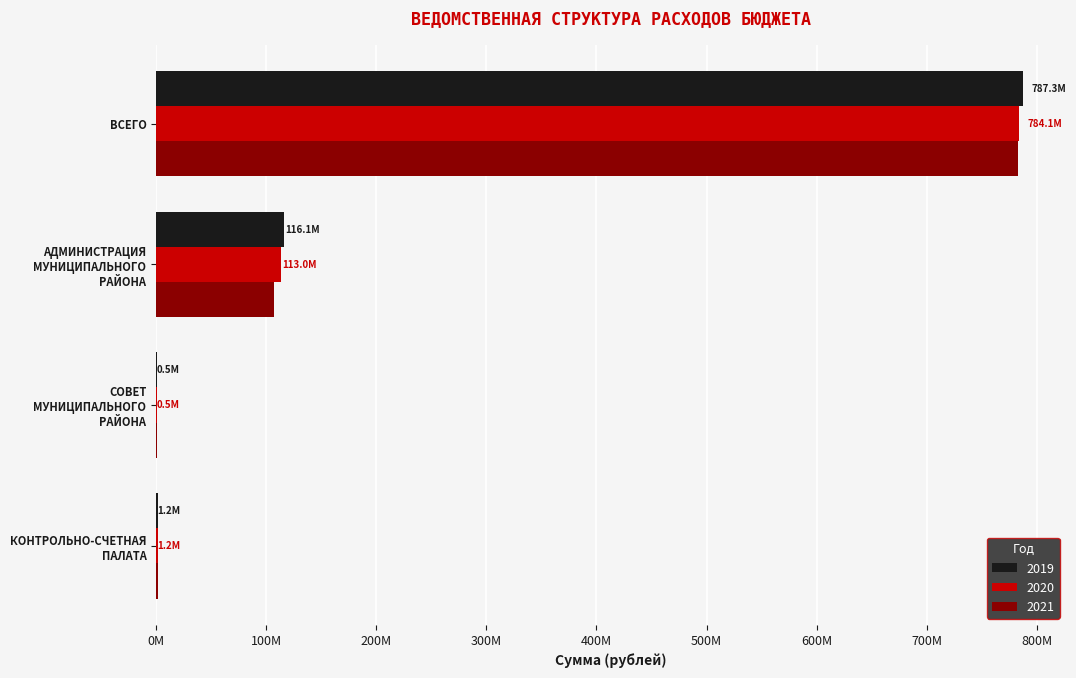

What are all the series names shown in the legend?

2019, 2020, 2021